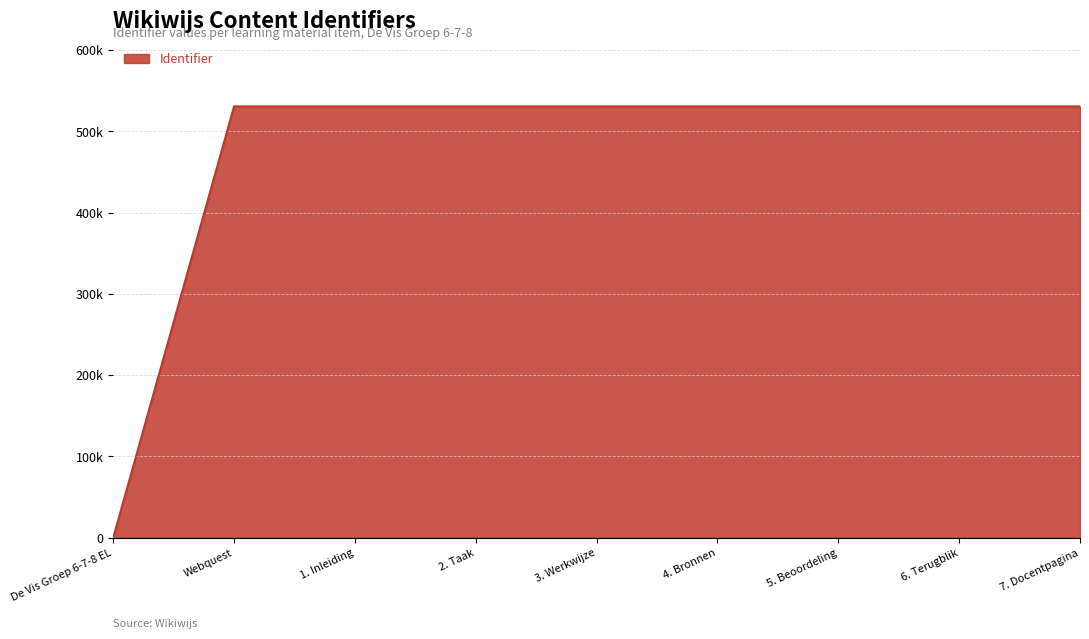

Does the chart have visible grid lines?

Yes